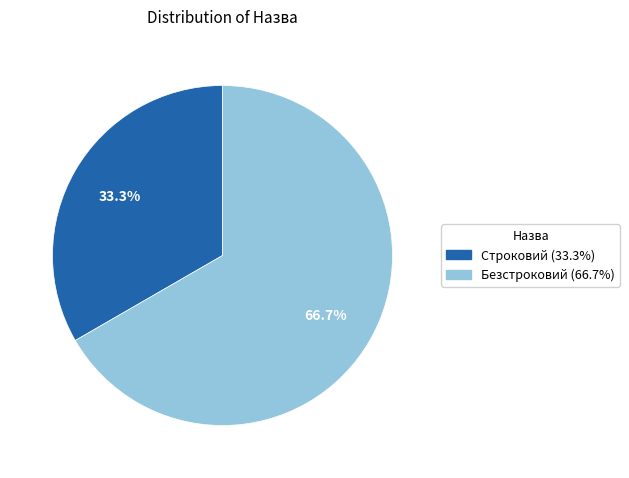

Is there a majority slice in this chart?

Yes